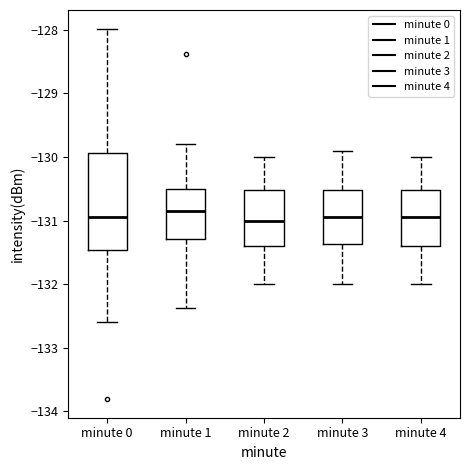

Reading left to right, transcribe this box plot: for each box, give where its median line is, the range the box spans, and where its two whiskers end, as read against the y-axis. The values are not printed on the chart, so give them approximately, as read against the axis.

minute 0: median -130.9, box -131.5 to -129.9, whiskers -132.6 to -128.0
minute 1: median -130.8, box -131.3 to -130.5, whiskers -132.4 to -129.8
minute 2: median -131.0, box -131.4 to -130.5, whiskers -132.0 to -130.0
minute 3: median -130.9, box -131.4 to -130.5, whiskers -132.0 to -129.9
minute 4: median -130.9, box -131.4 to -130.5, whiskers -132.0 to -130.0